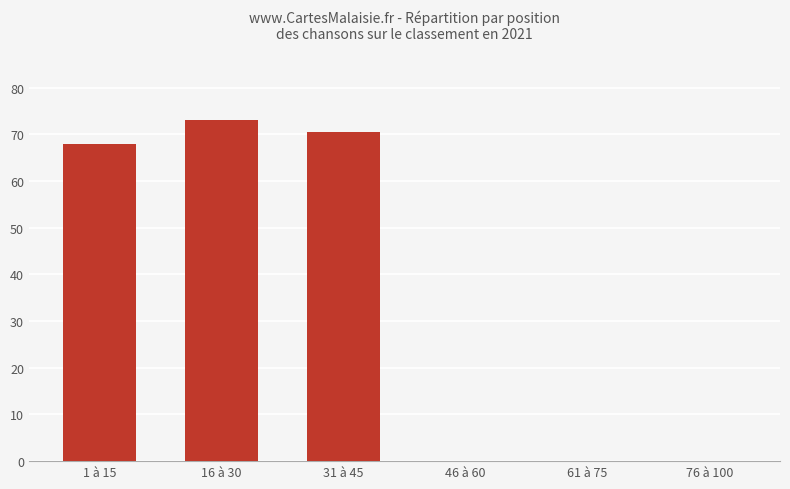

Where is the data nearest to the value 36?

1 à 15